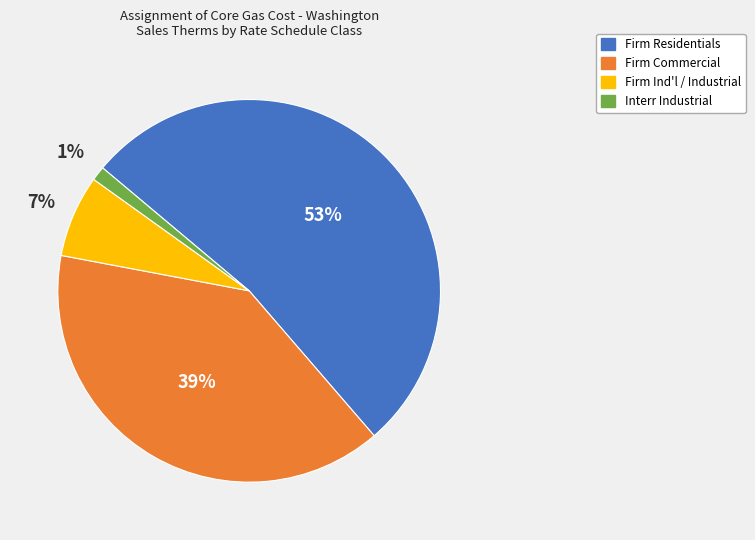

Combined, do Interr Industrial and Firm Commercial account for over 50%?

No